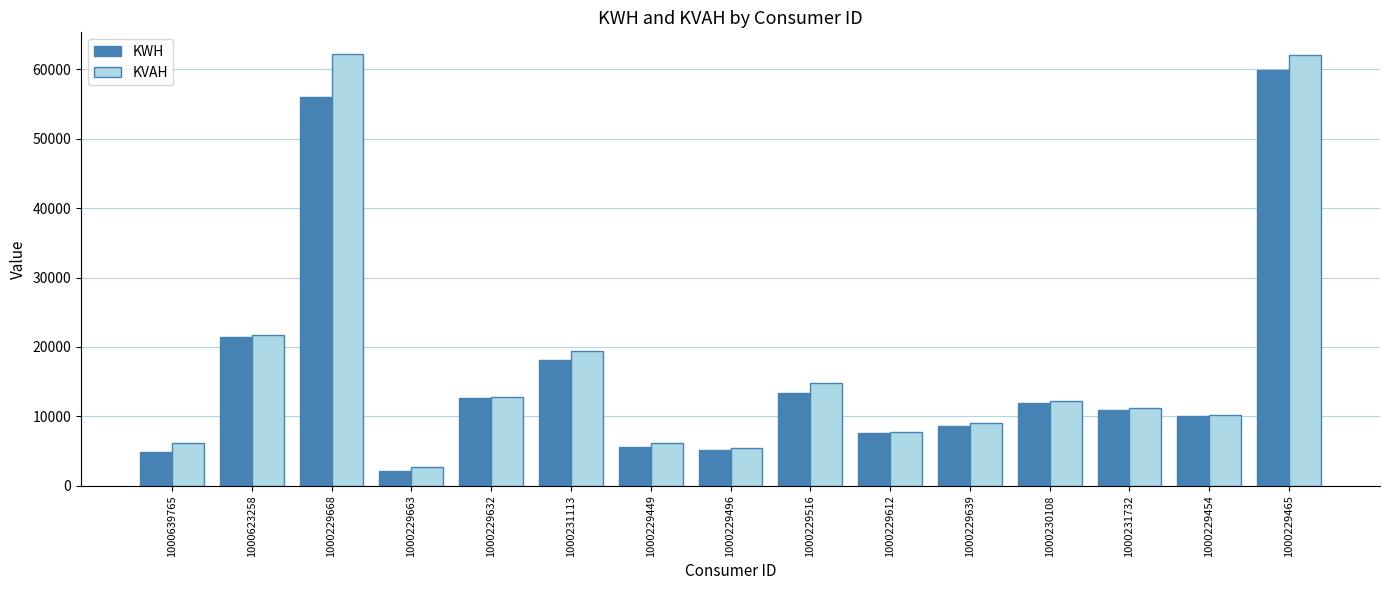

At which label is KVAH closest to 32434?

1000623258